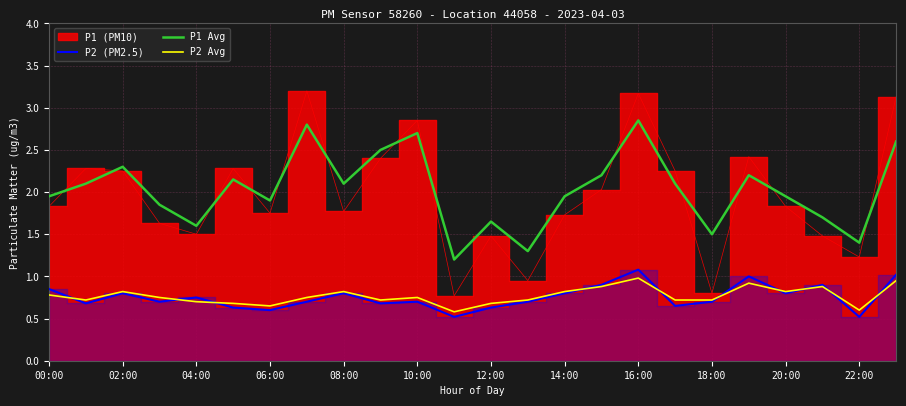

Count the number of categories in the chart.

24